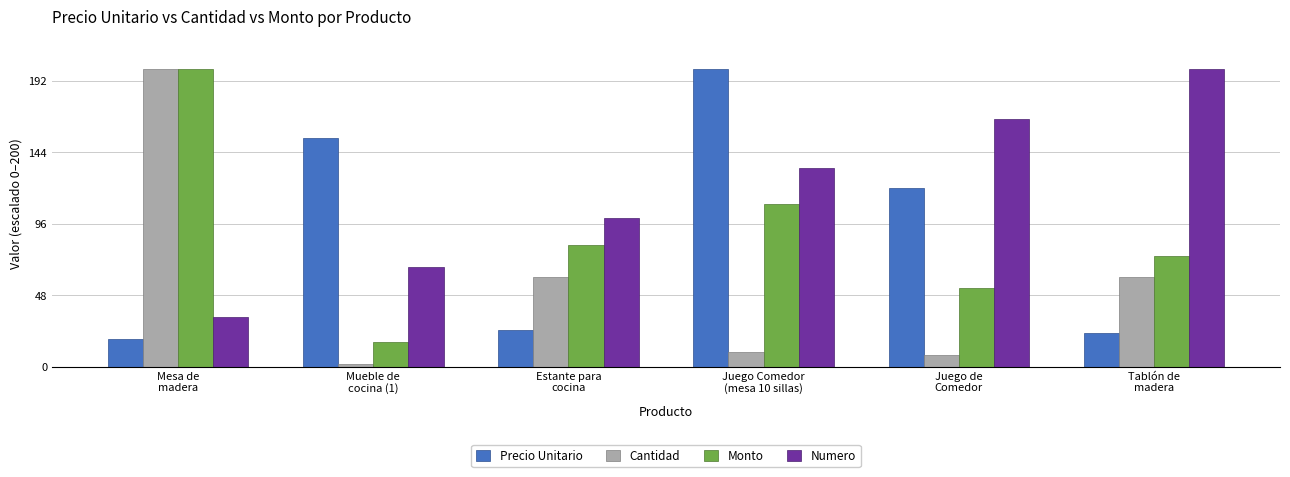

What position from the right is Juego Comedor
(mesa 10 sillas)?

3